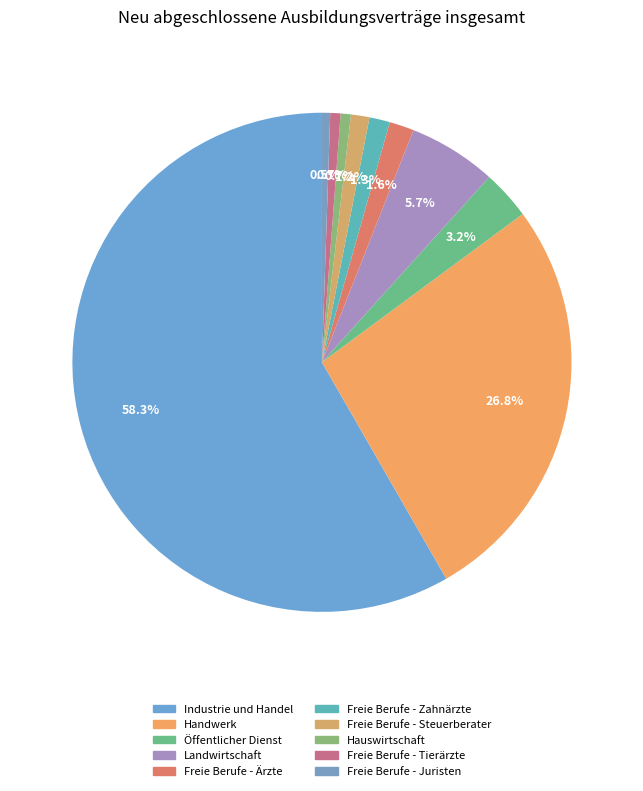

To the nearest percent, what is the difference between the Industrie und Handel and Handwerk slice percentages?

31%